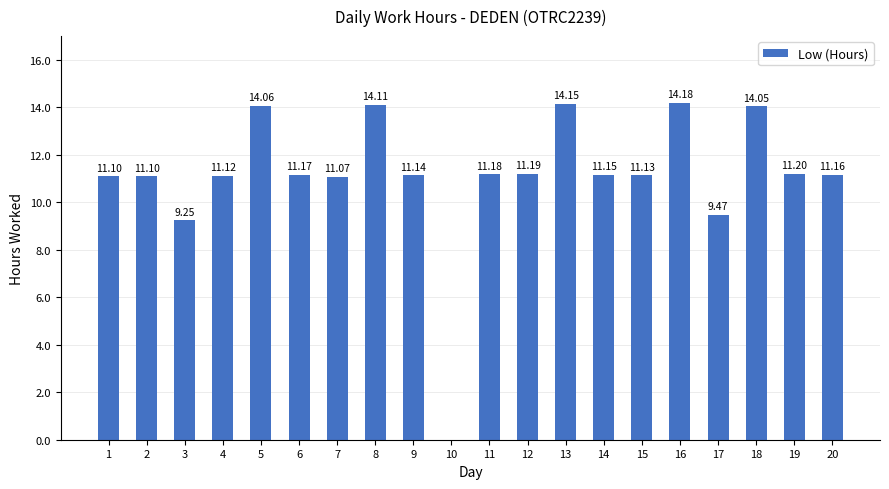

Are the bars horizontal?

No